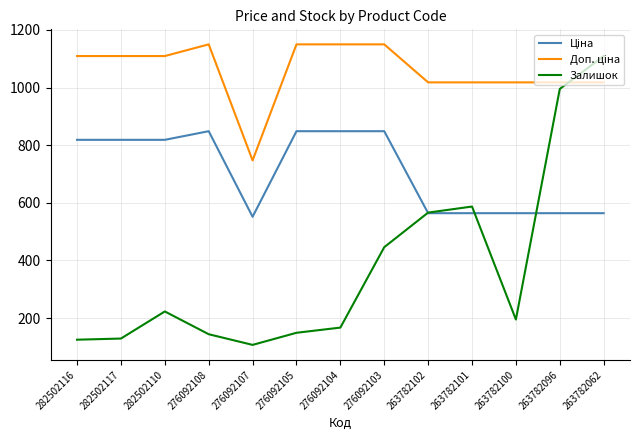

At which category is the sum across all series the highest?

263782062